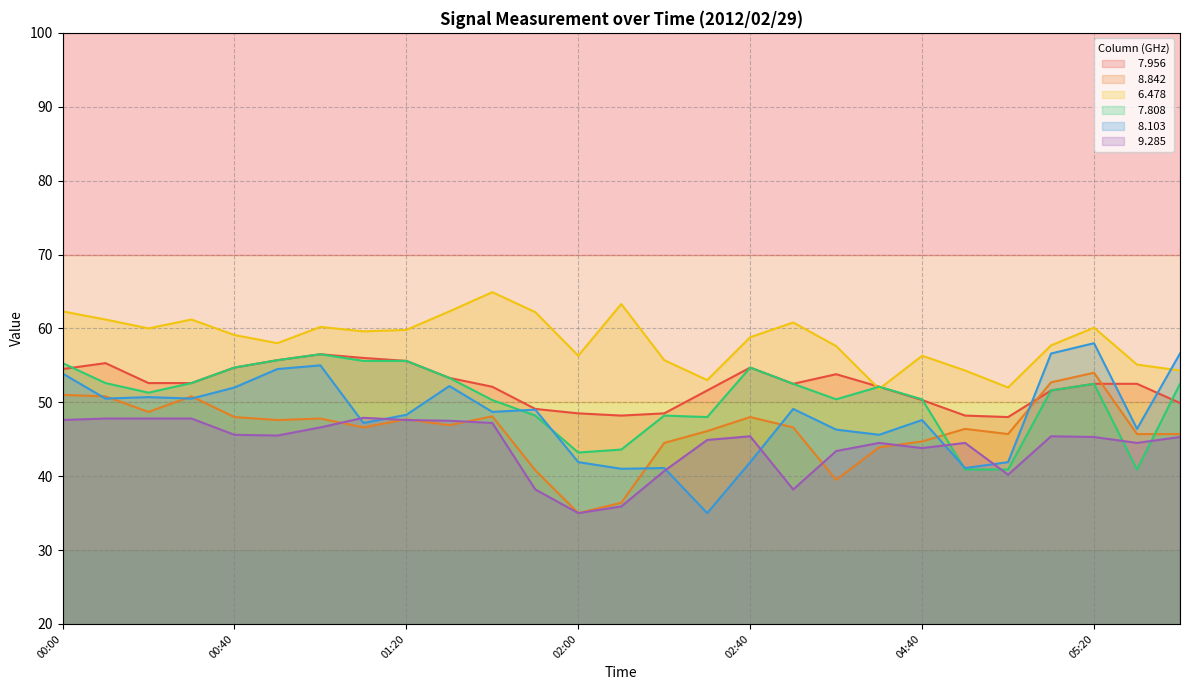

Rank the series at 00:30 from highest to lowest value.

  6.478,   7.956,   7.808,   8.842,   8.103,   9.285